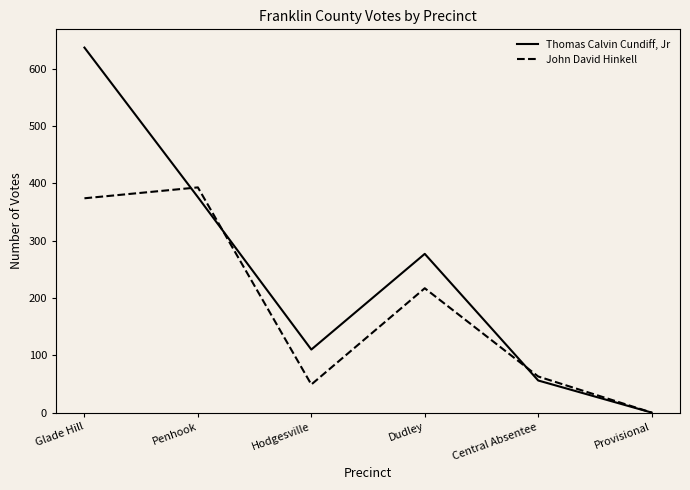

What is the maximum value for Thomas Calvin Cundiff, Jr?

637